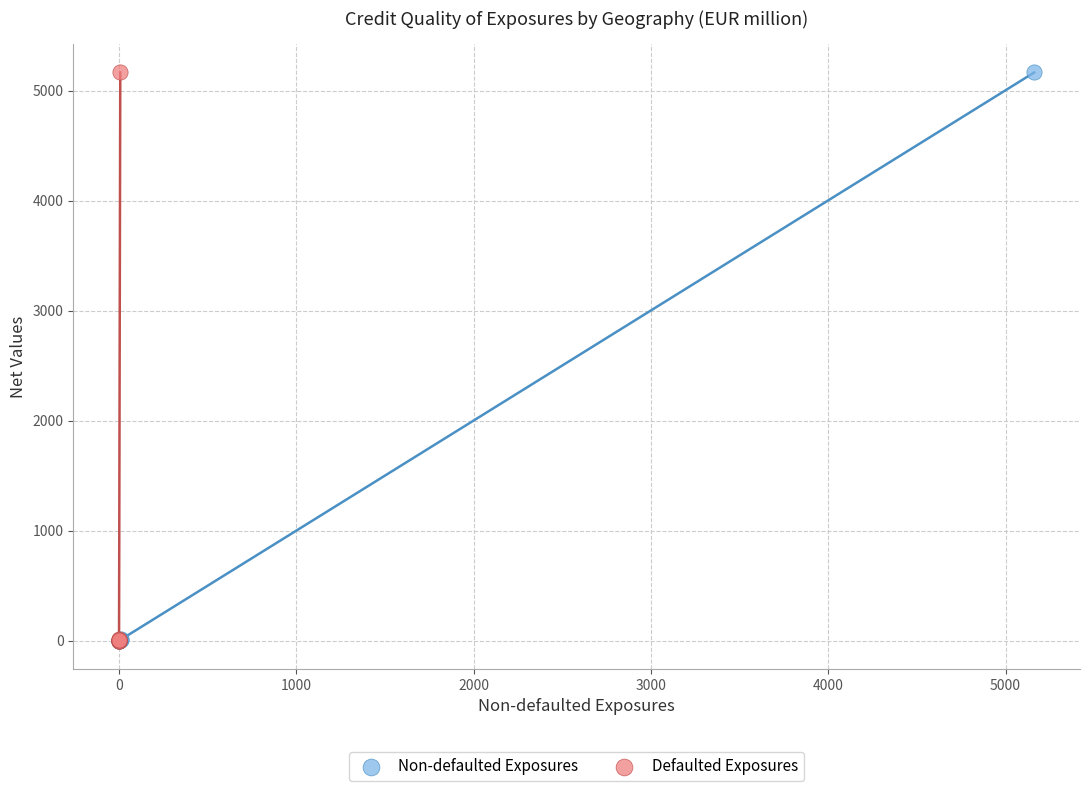

What are all the series names shown in the legend?

Non-defaulted Exposures, Defaulted Exposures